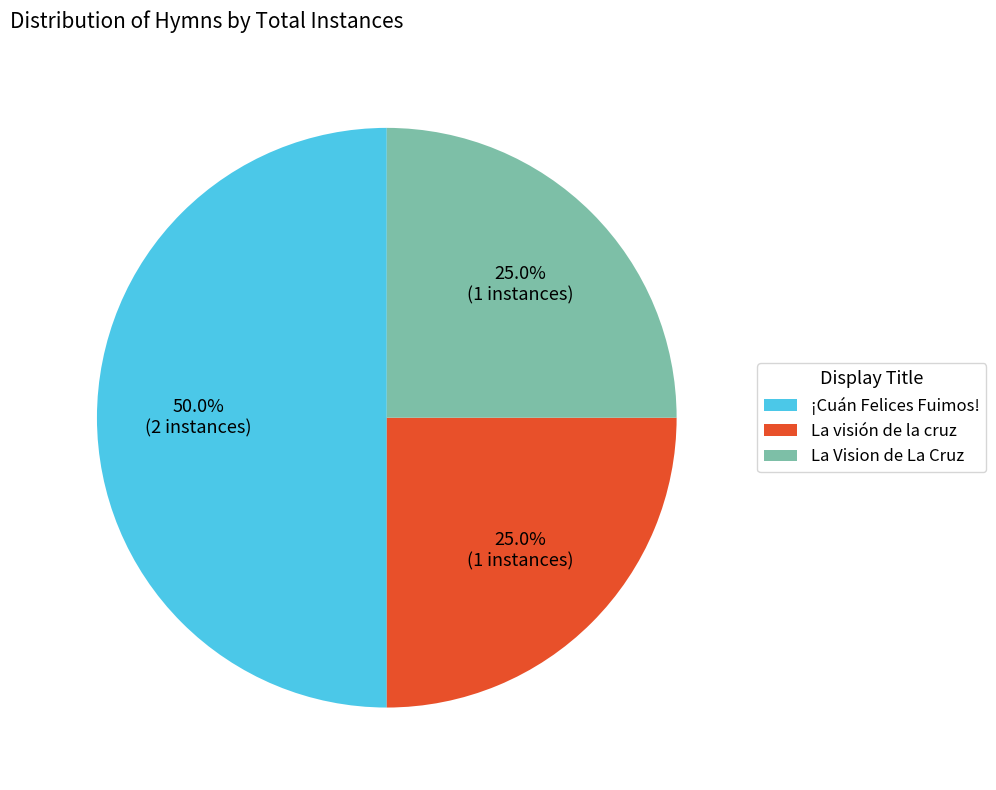

To the nearest percent, what portion does ¡Cuán Felices Fuimos! represent?

50%